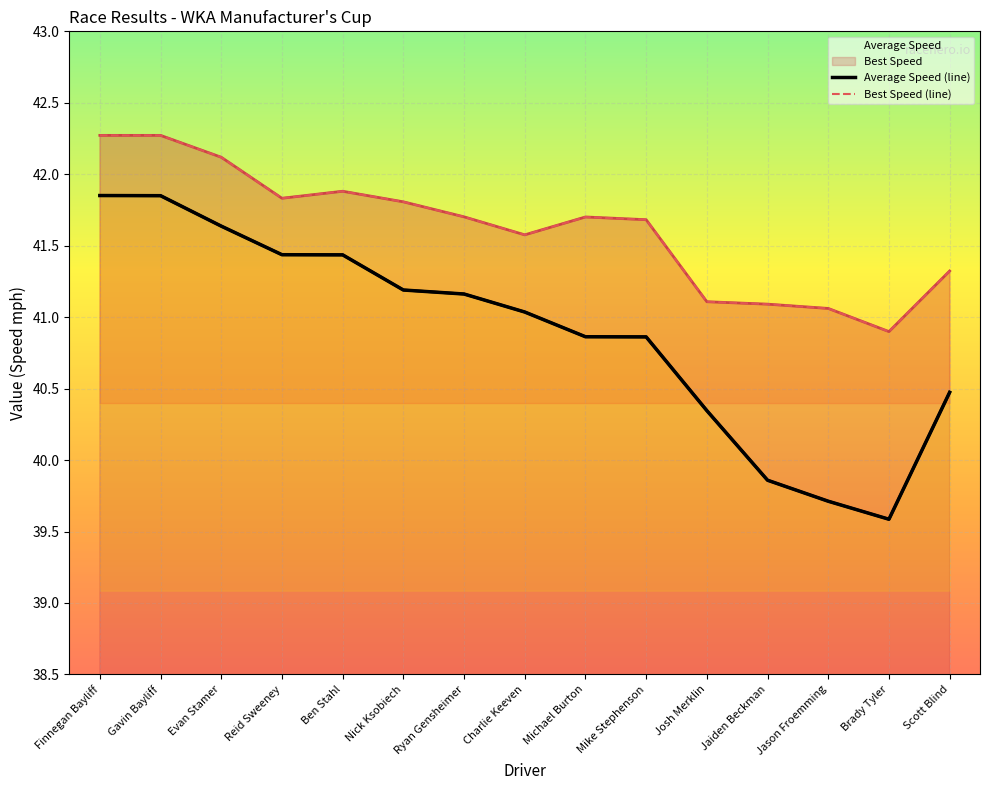

How many interior local valleys does the Best Speed (line) series have?

3